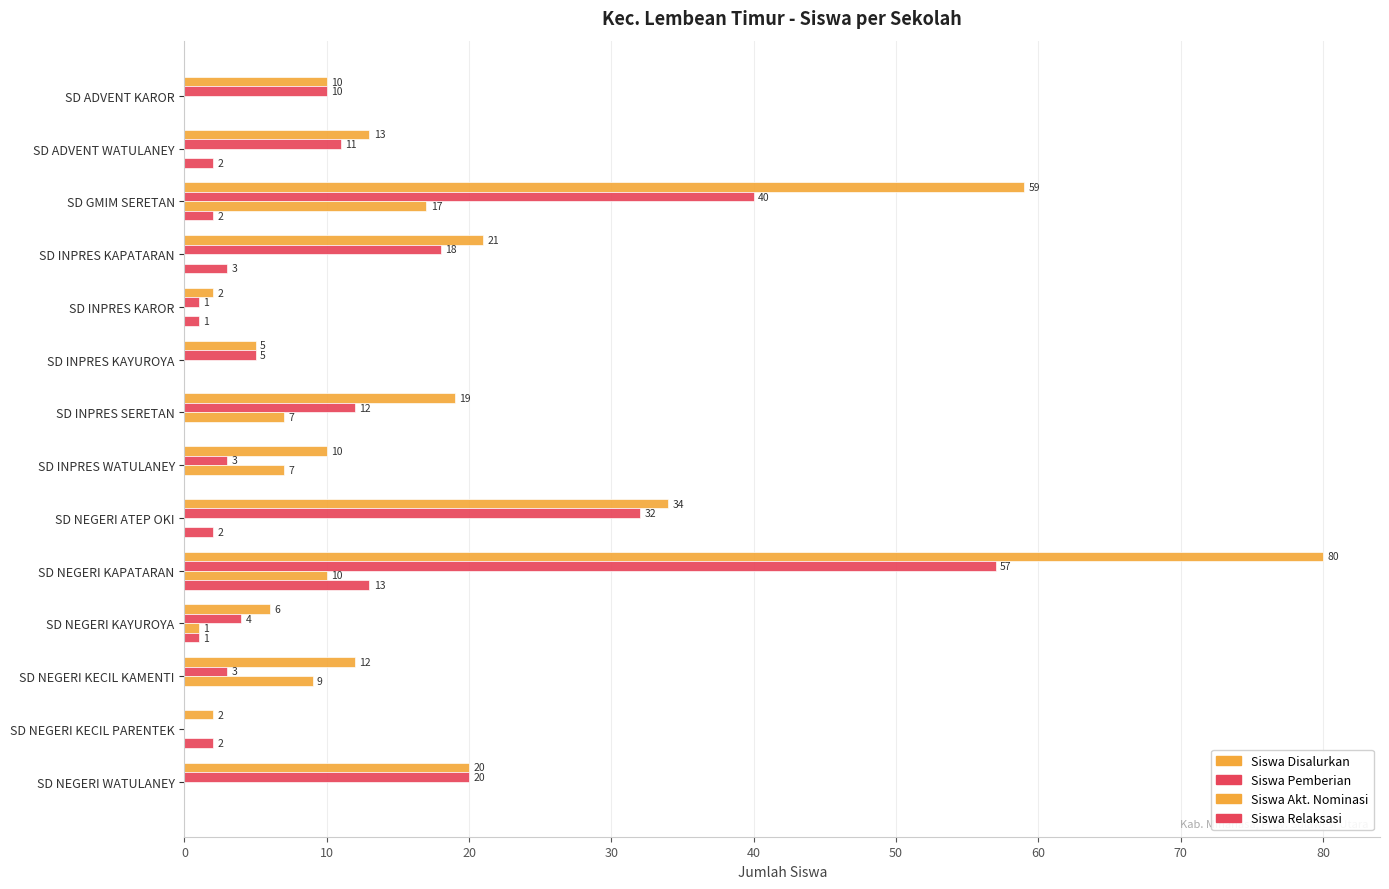

Reading left to right, list all the values displayed in this chart.

Siswa Disalurkan: 10	13	59	21	2	5	19	10	34	80	6	12	2	20
Siswa Pemberian: 10	11	40	18	1	5	12	3	32	57	4	3	0	20
Siswa Akt. Nominasi: 0	0	17	0	0	0	7	7	0	10	1	9	0	0
Siswa Relaksasi: 0	2	2	3	1	0	0	0	2	13	1	0	2	0